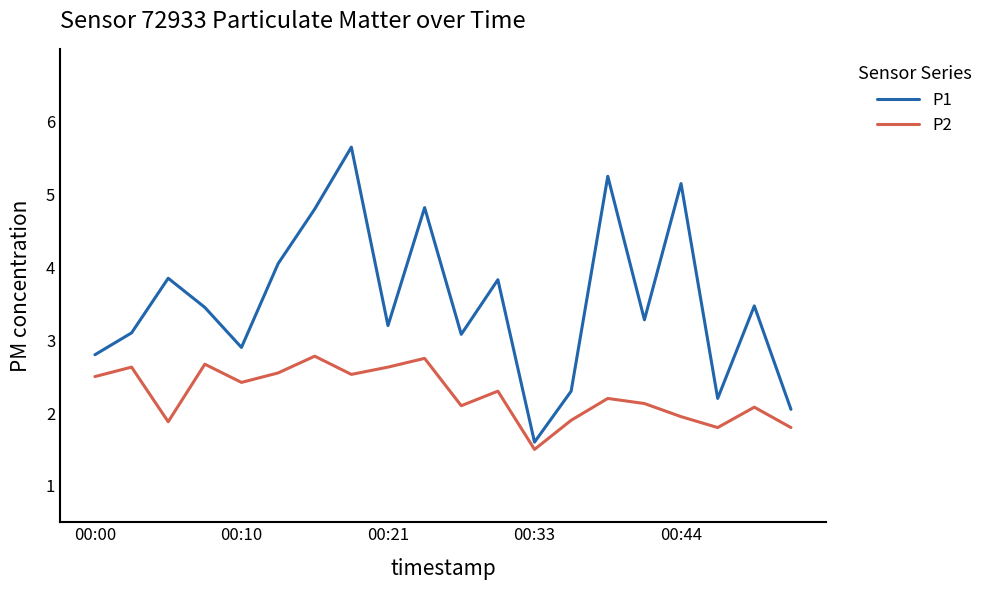

True or false: P2 and P1 intersect in this chart.

False